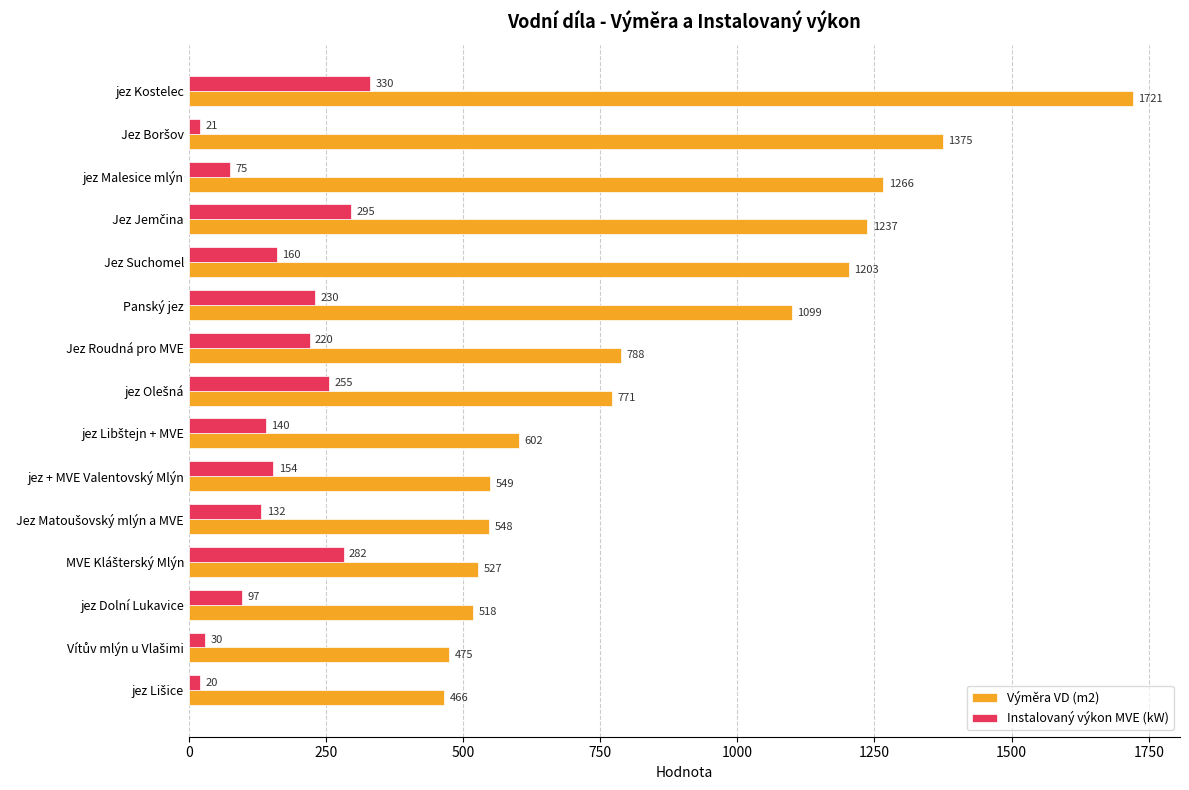

How many series are shown in this chart?

2